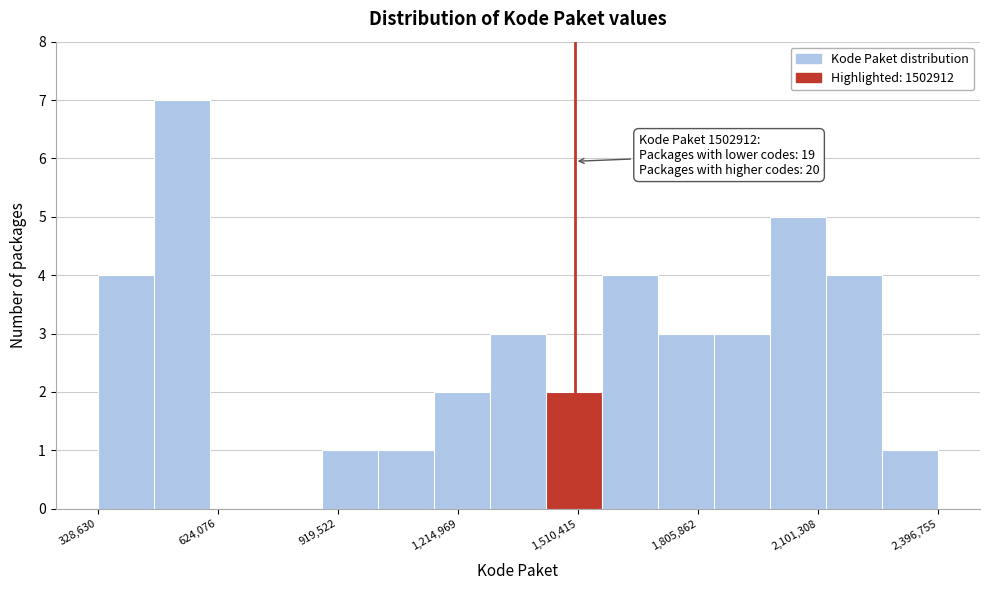

Around what value on the x-axis is the tallest bar? Give the approximate position of its centre, as read against the axis.

550000